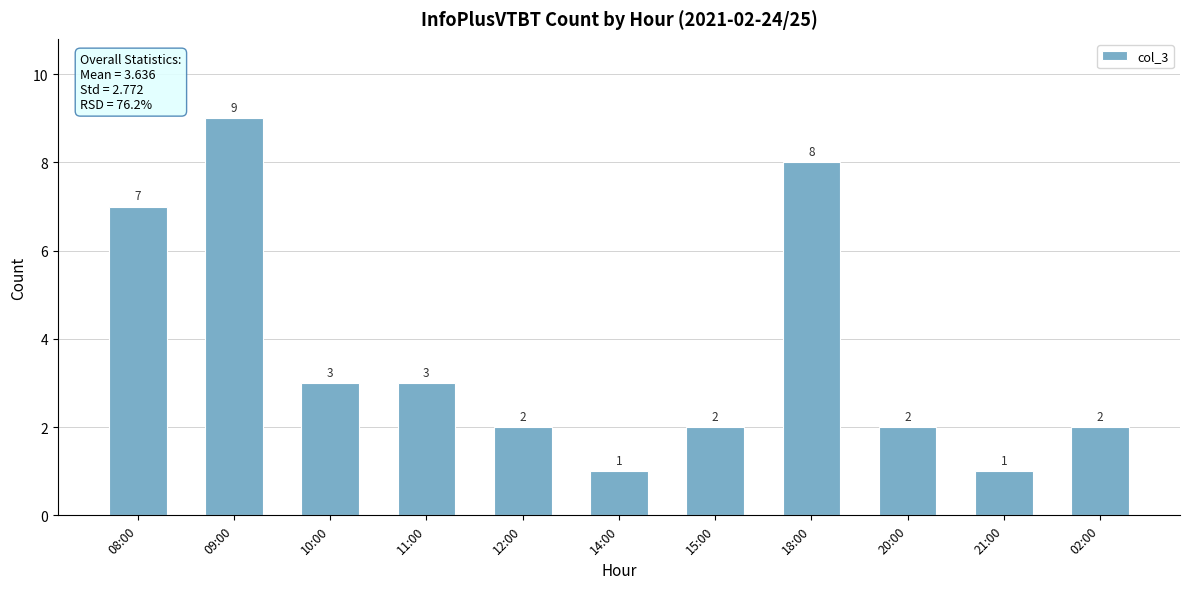

Where does the data first go above 2?

08:00